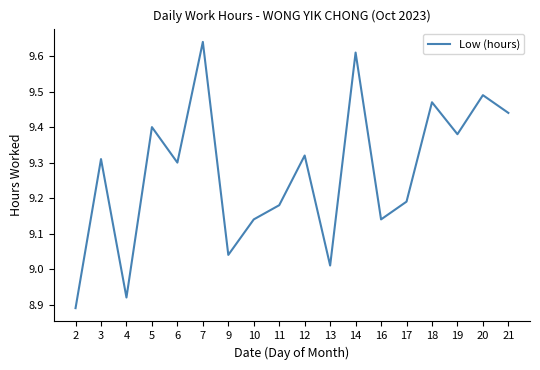

The chart shows a value of 15.9 at 7. True or false?

False